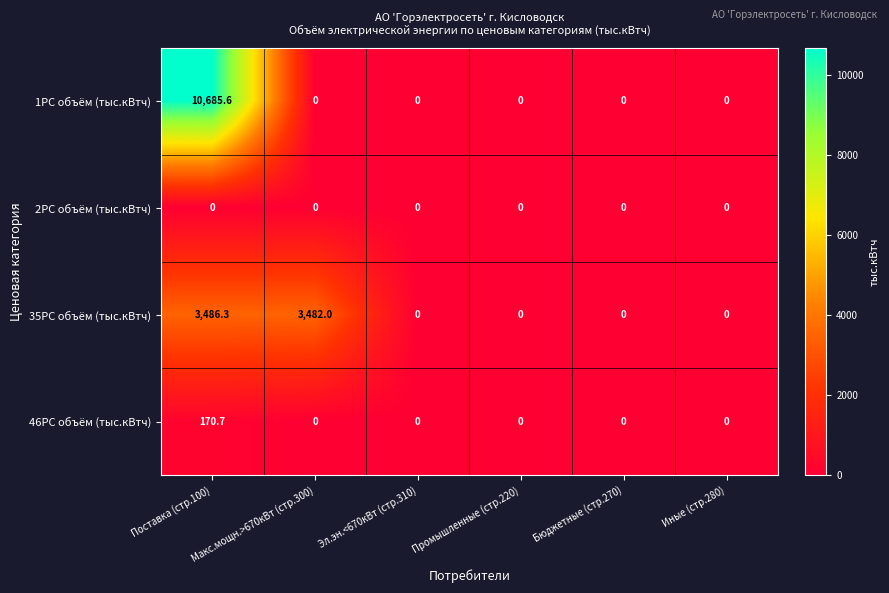

True or false: 1PC объём (тыс.кВтч) has a value of 3819.5 at Эл.эн.<670кВт (стр.310).

False